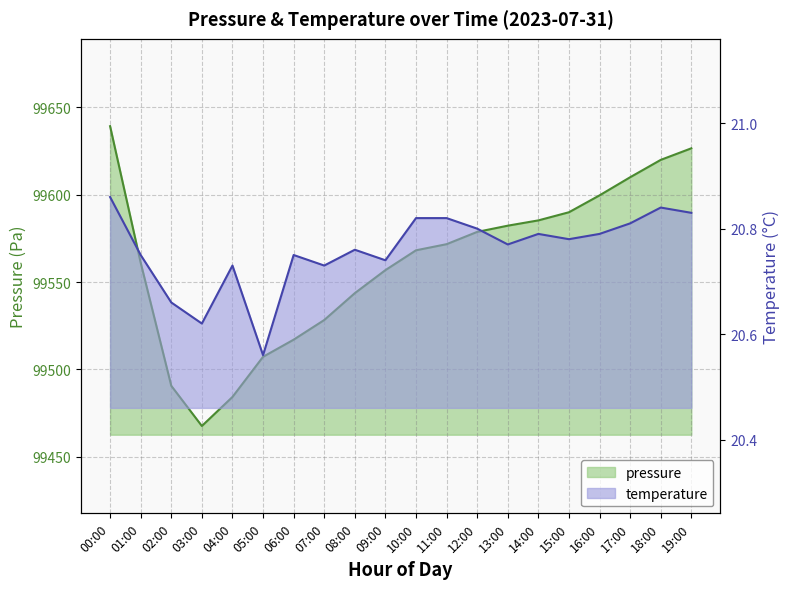

The value of pressure at 08:00 is 26122.6. True or false?

False